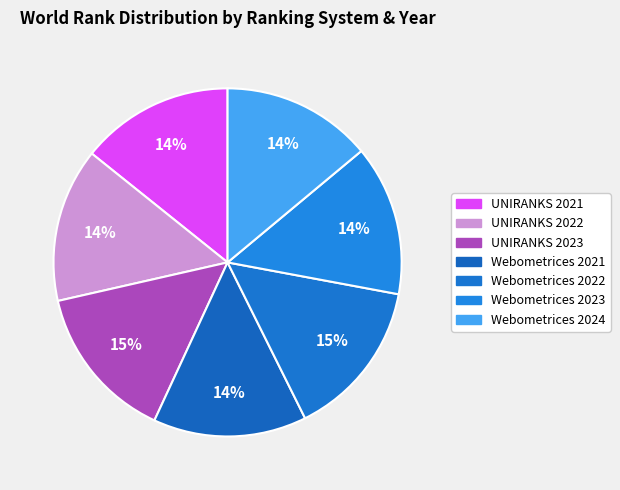

Does Webometrices 2022 account for over 50% of the chart?

No